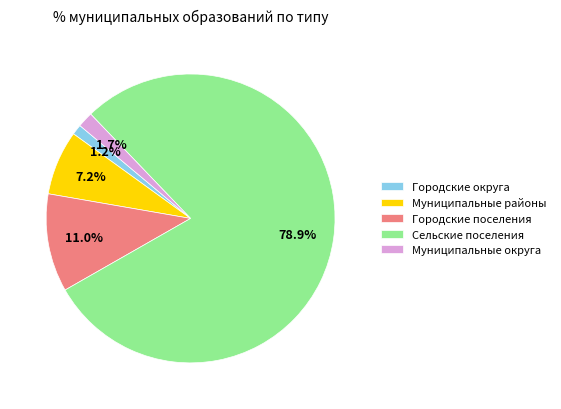

Does any single category account for the majority?

Yes